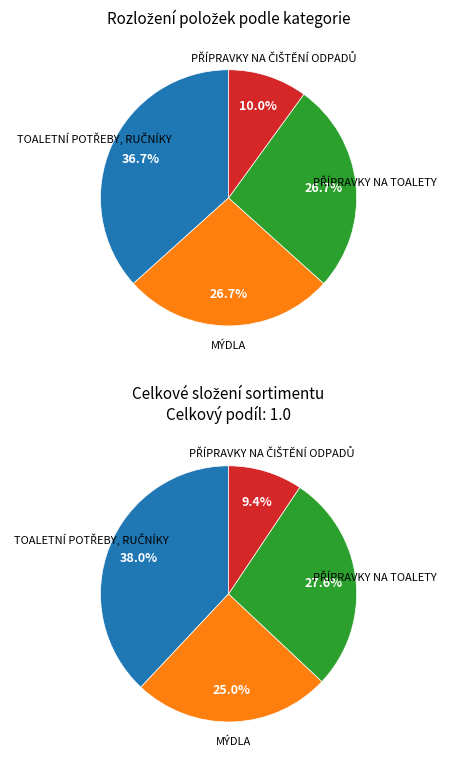

True or false: PŘÍPRAVKY NA ČIŠTĚNÍ ODPADŮ accounts for 10% of the total.

True